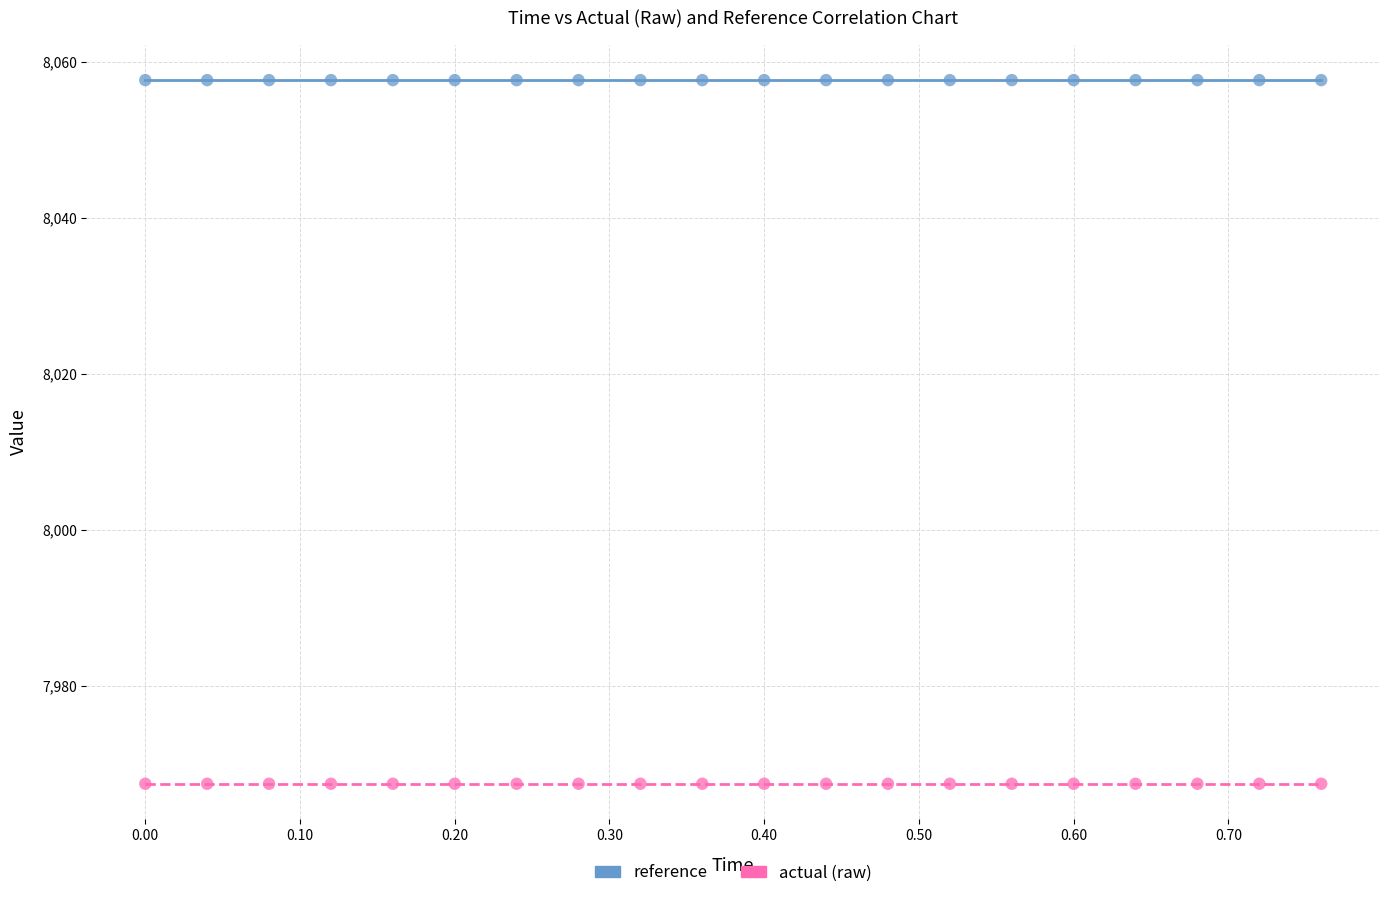

Which series reaches the minimum Y coordinate?

actual (raw)